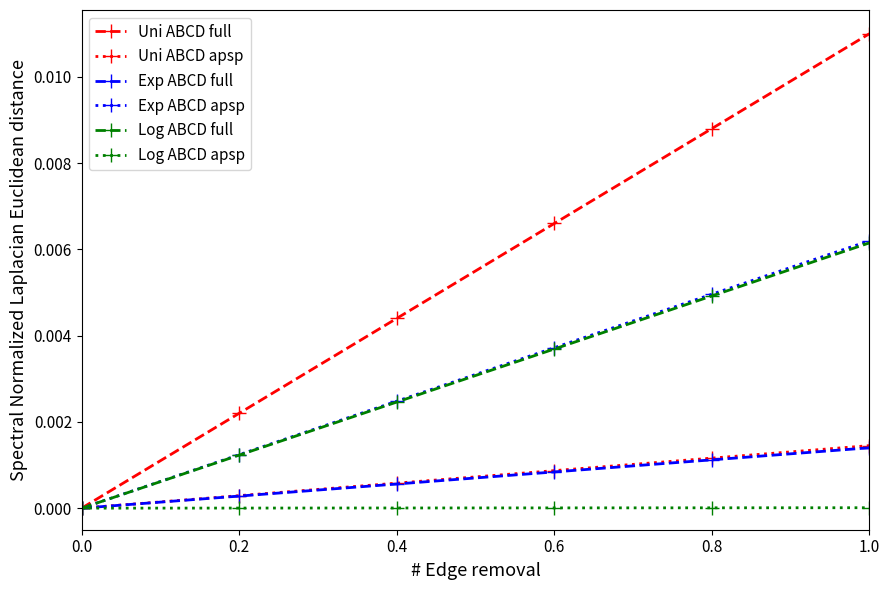

How many values in Log ABCD full are above zero?

5